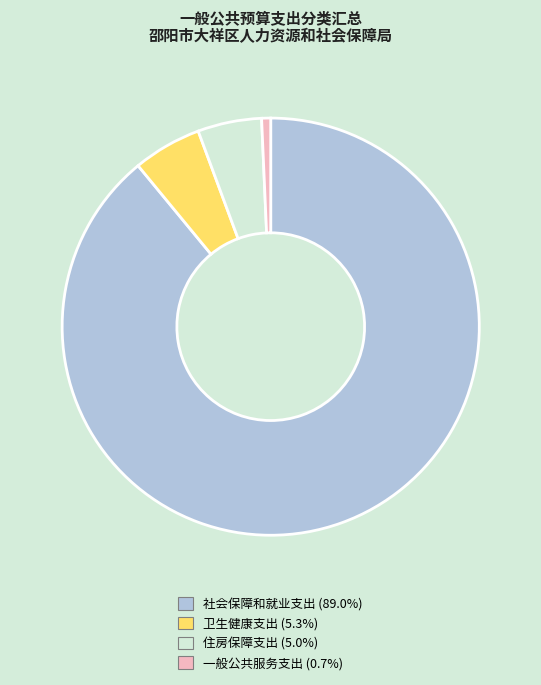

Which category accounts for the majority?

社会保障和就业支出